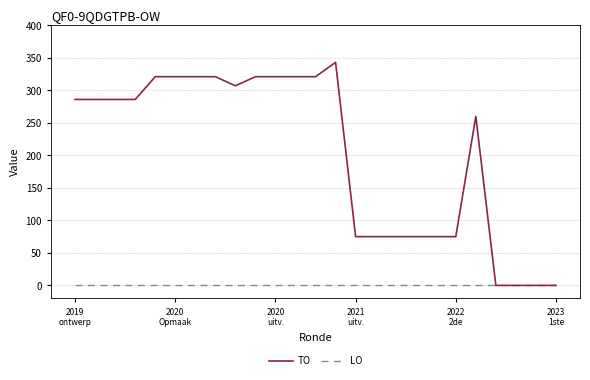

Which series has the largest range (max minus min)?

TO